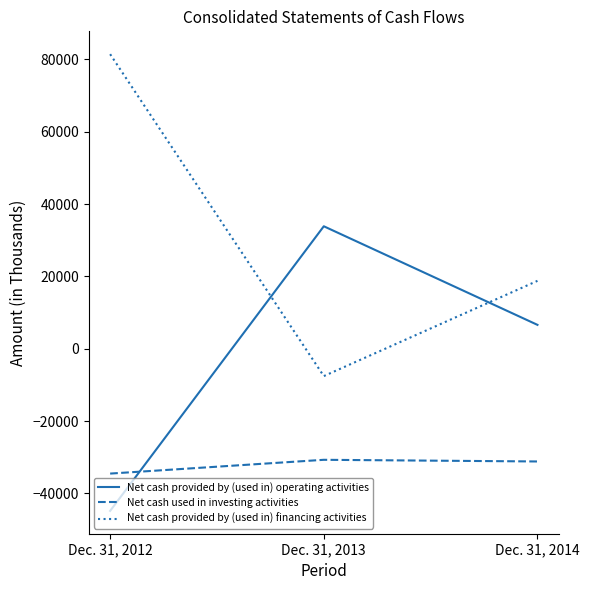

What are all the series names shown in the legend?

Net cash provided by (used in) operating activities, Net cash used in investing activities, Net cash provided by (used in) financing activities